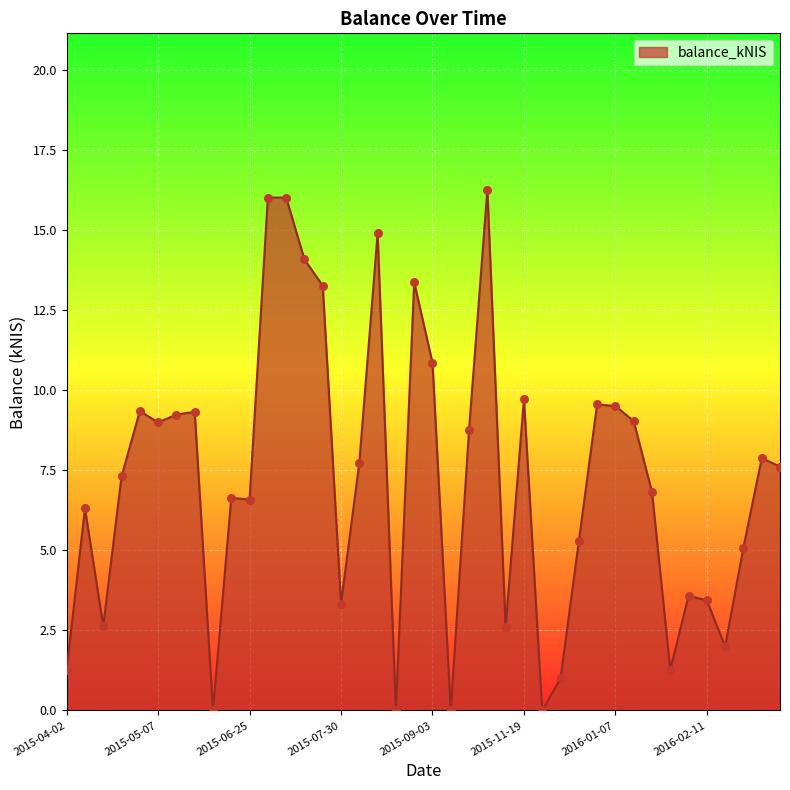

What is the difference between the maximum and minimum values?

16.3